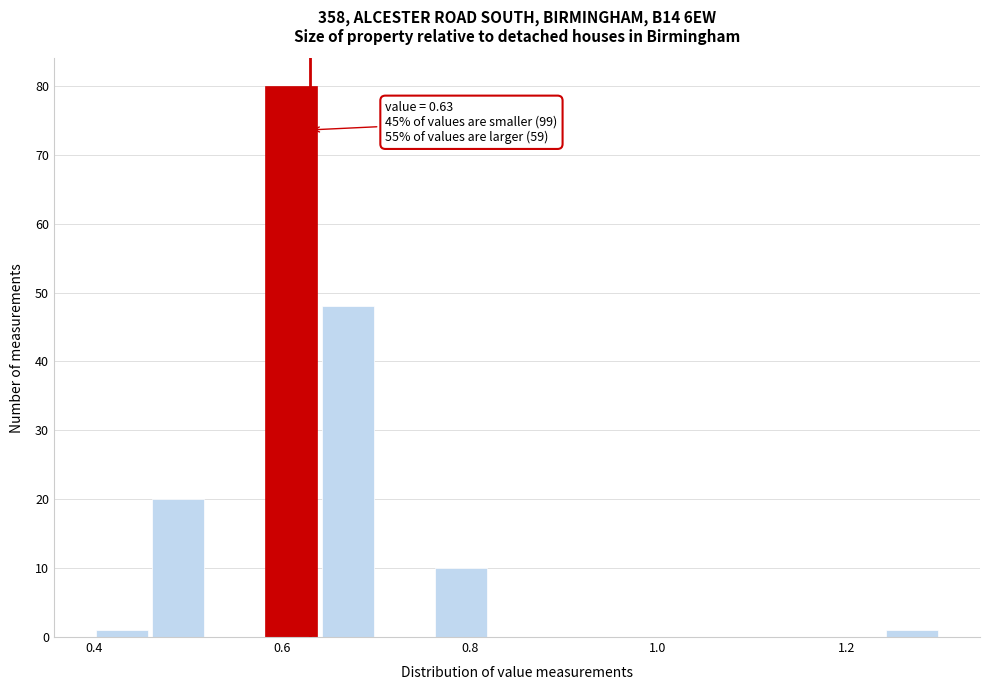

Read against the x-axis, roughly where is the centre of the tallest bar?

0.62